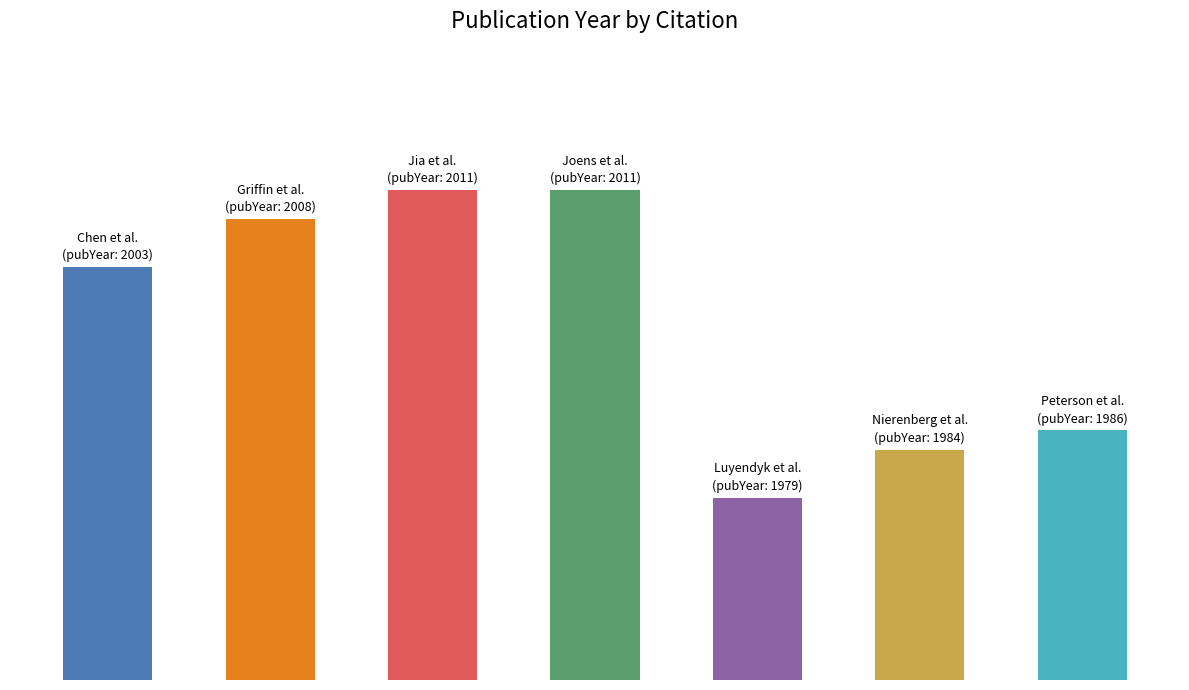

What is the label of the 1st bar from the left?

Chen et al.